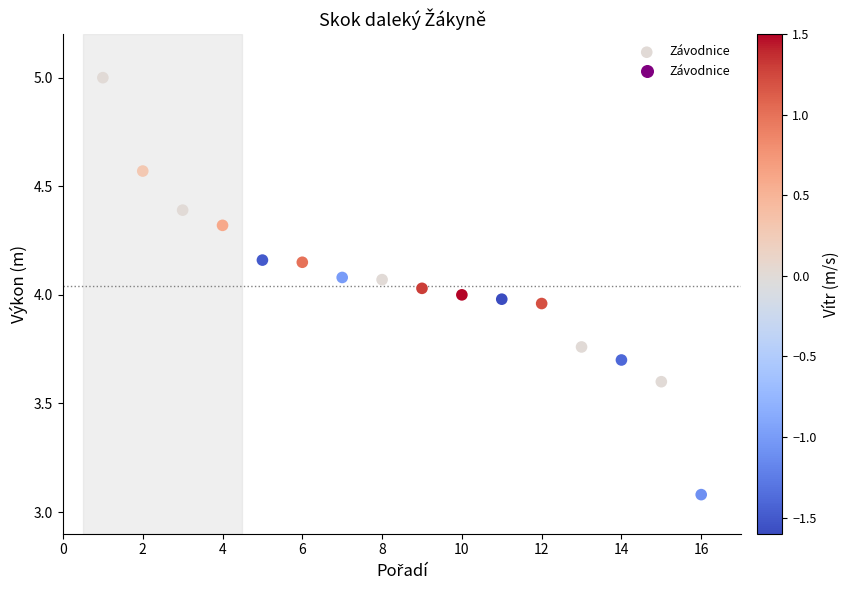

What is the range of Y values (max minus min)?

1.9